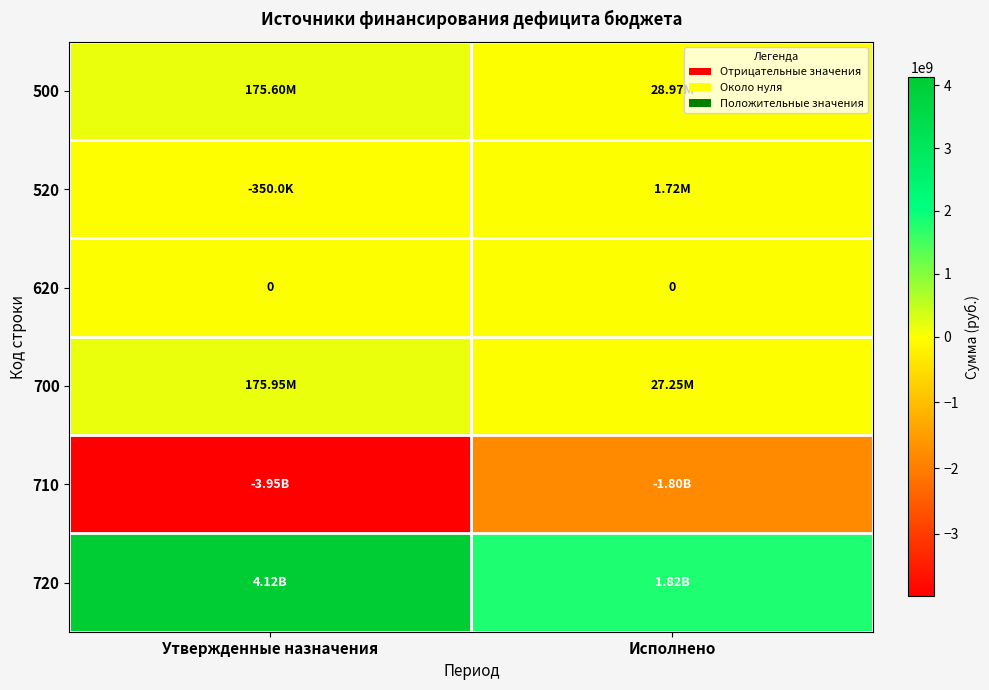

At which label does 700 reach its minimum?

Исполнено